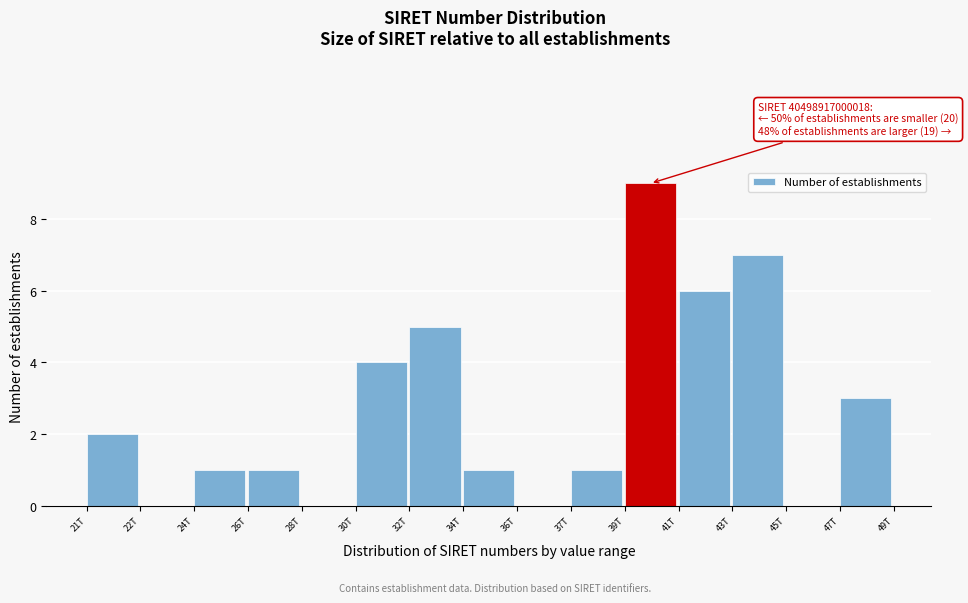

Reading right to left, extract all data points from this chart.

47T=3	45T=0	43T=7	41T=6	39T=9	37T=1	36T=0	34T=1	32T=5	30T=4	28T=0	26T=1	24T=1	22T=0	21T=2